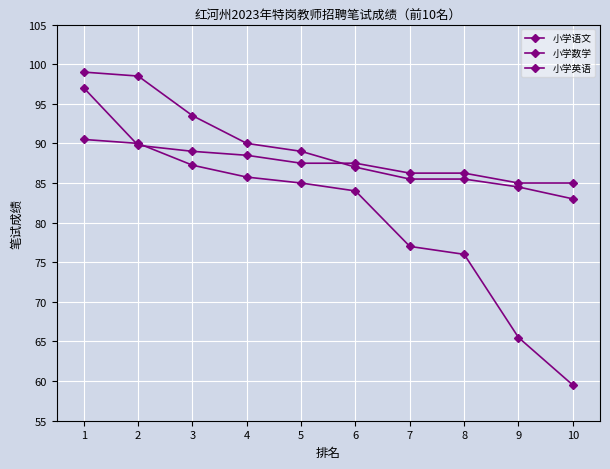

What is the value of the 小学数学 point at the 7th from the left?

85.5